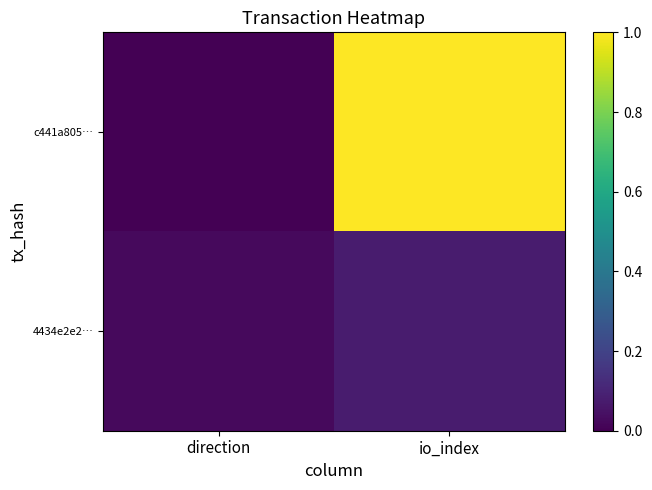

Reading left to right, transcribe all the data shown in this chart.

c441a805…: direction=0.0	io_index=1.0
4434e2e2…: direction=0.0	io_index=0.1